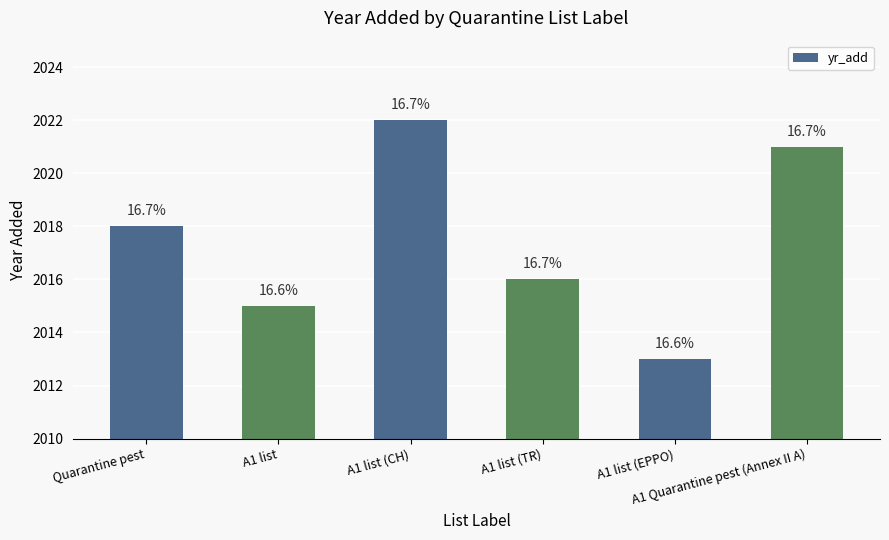

List the labels in order of value, largest first.

A1 list (CH), A1 Quarantine pest (Annex II A), Quarantine pest, A1 list (TR), A1 list, A1 list (EPPO)